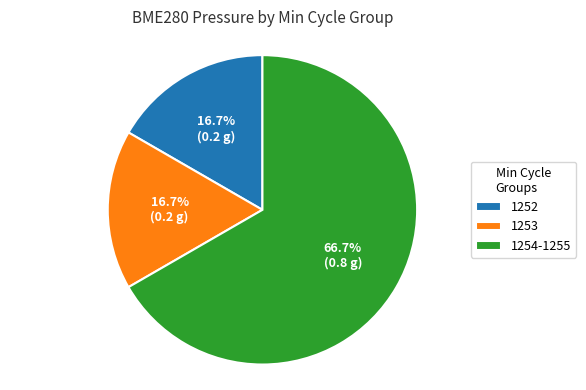

Count the number of slices in the pie.

3